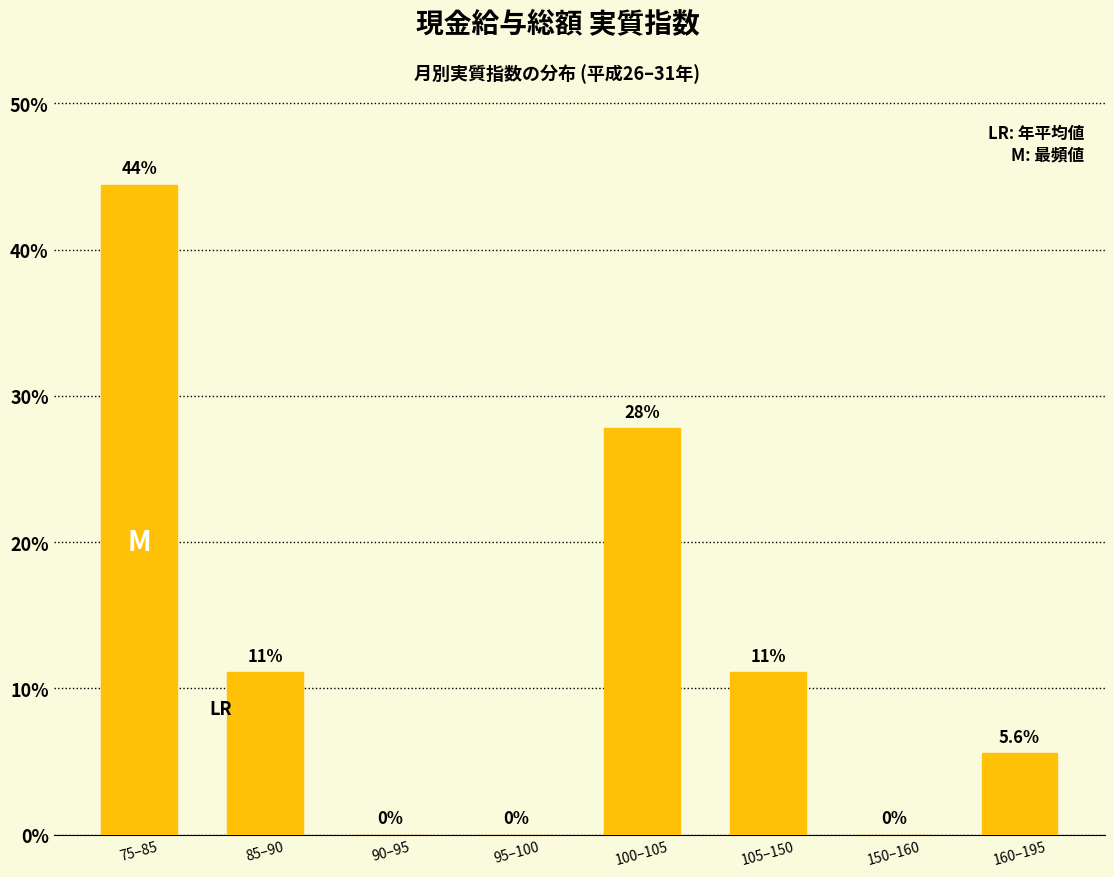

Reading left to right, list all the values displayed in this chart.

75–85=44.4	85–90=11.1	90–95=0.0	95–100=0.0	100–105=27.8	105–150=11.1	150–160=0.0	160–195=5.6